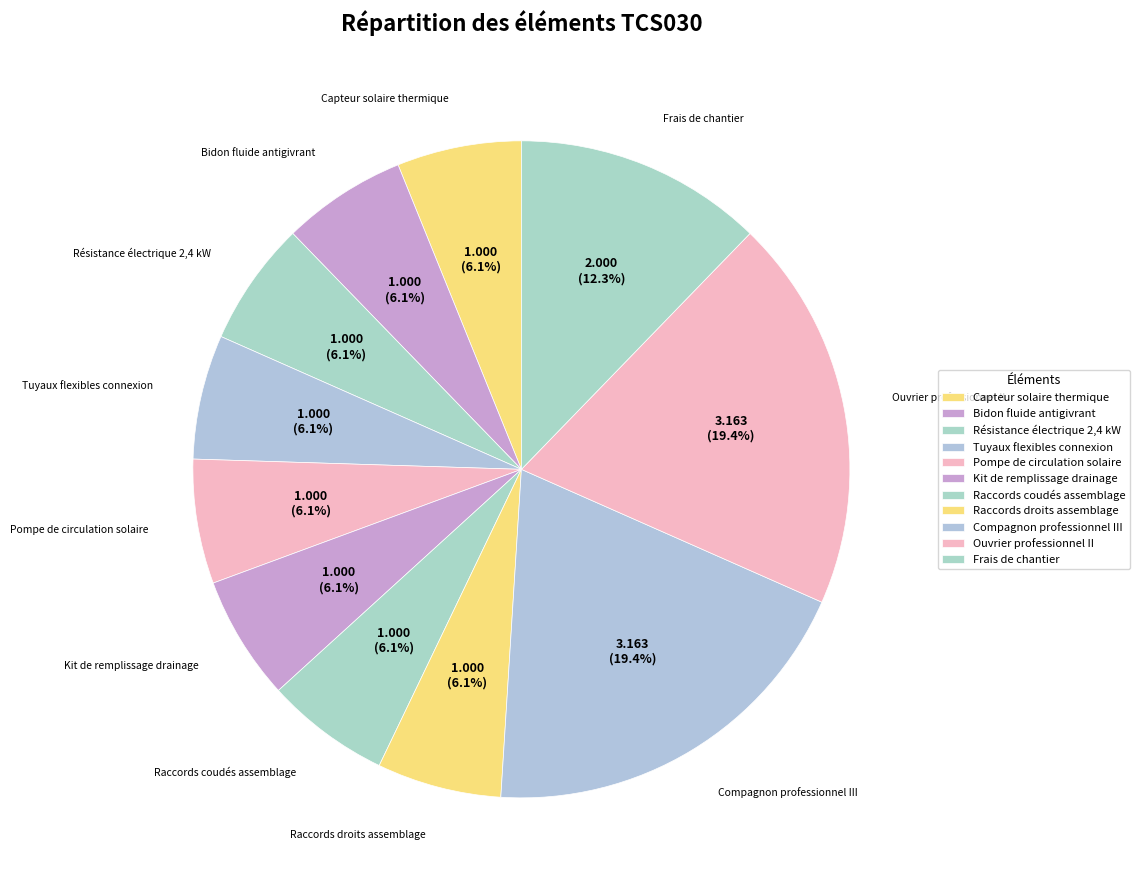

Does Tuyaux flexibles connexion account for over 50% of the chart?

No